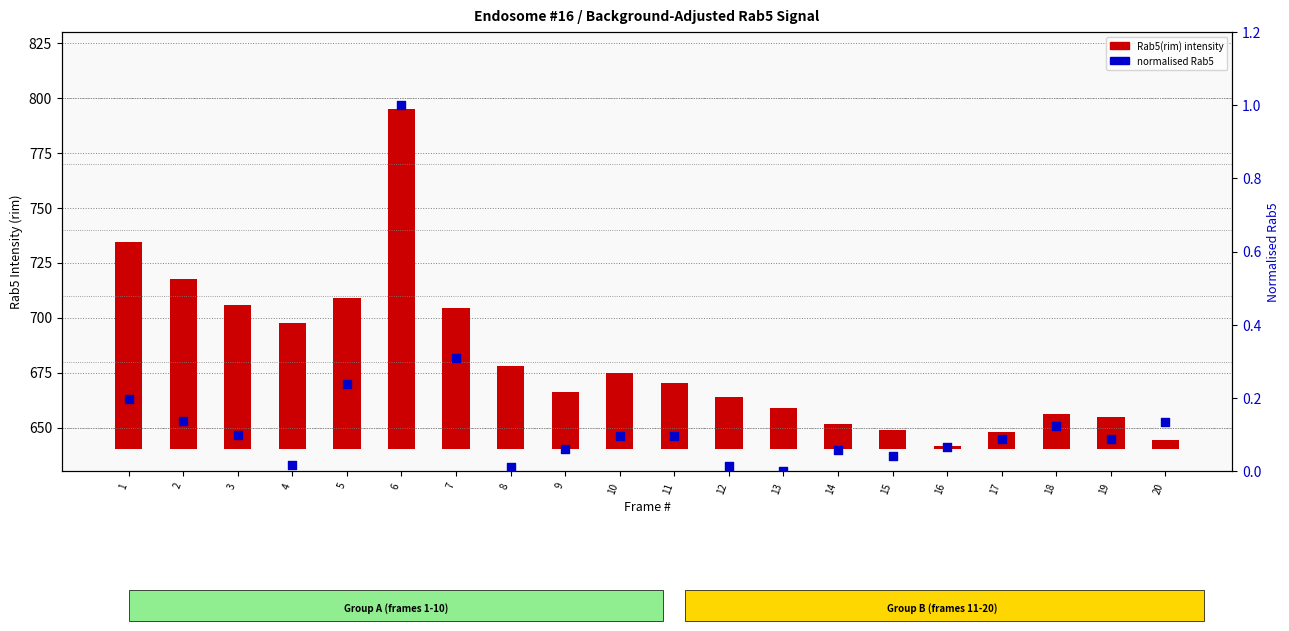

Which series has the largest total across all categories?

Rab5(rim)